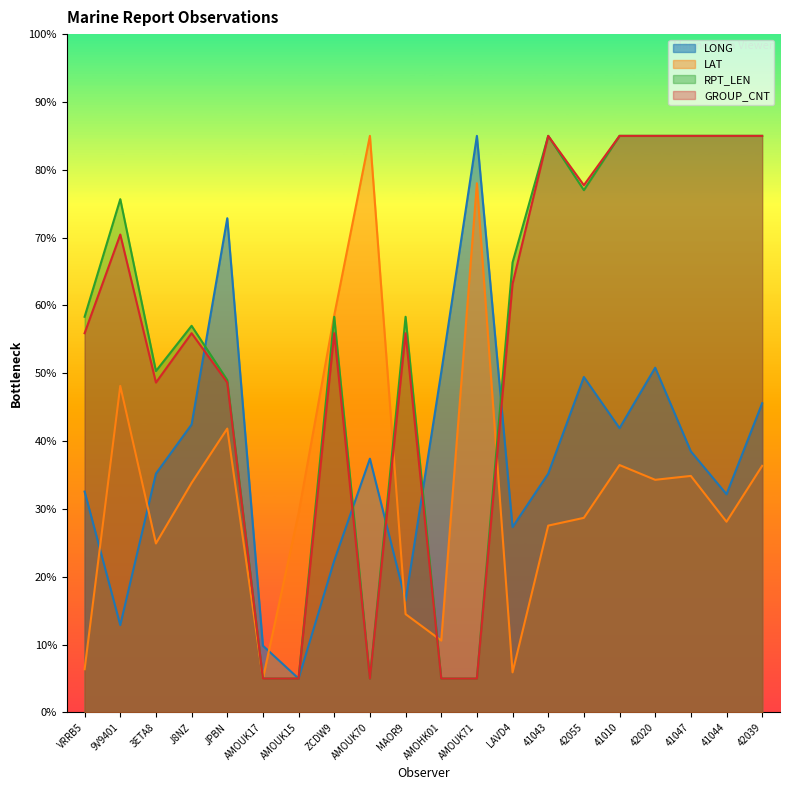

Which series ends up on top after the final intersection of LONG and GROUP_CNT?

GROUP_CNT